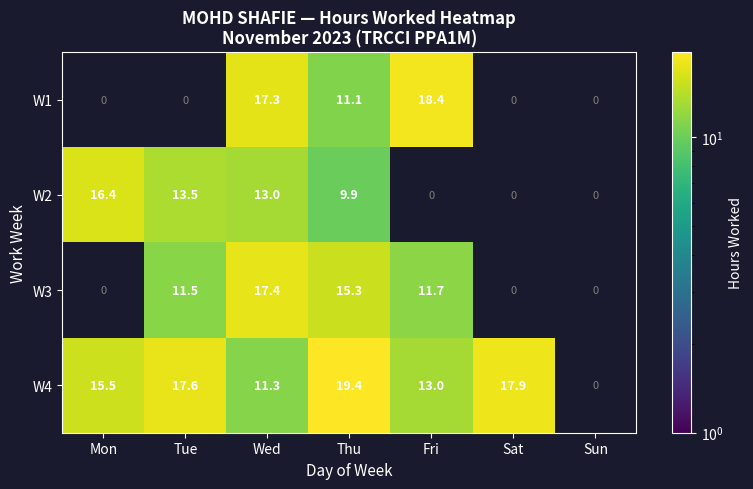

Is it true that W2 equals 6.2 at Thu?

False